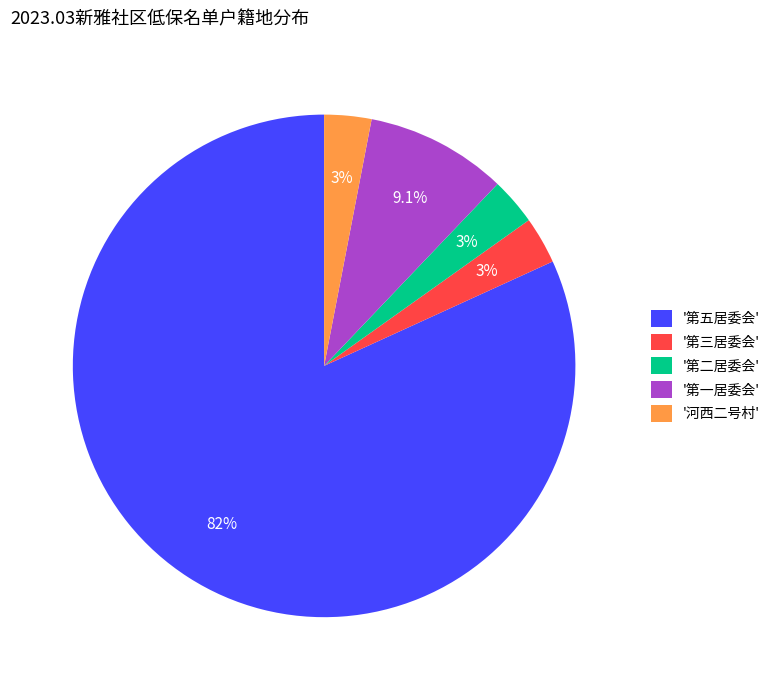

Which slice is the largest?

'第五居委会'